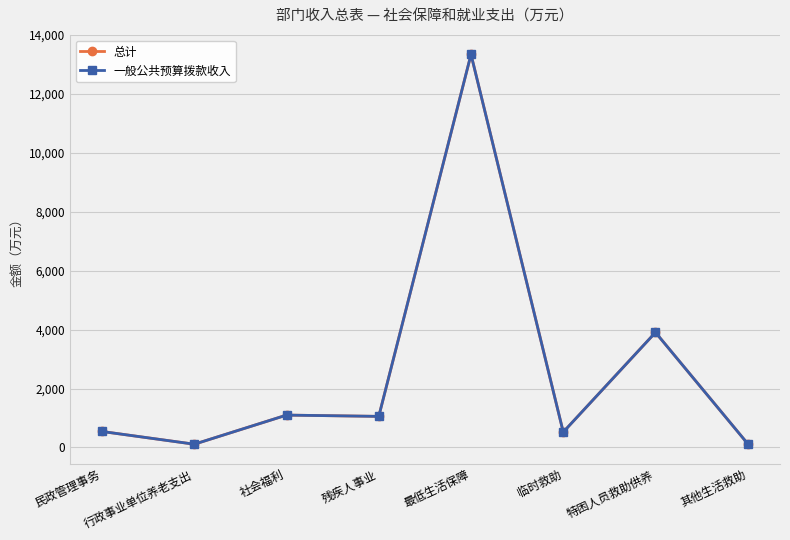

What is the highest value of the 一般公共预算拨款收入 series?

13340.0